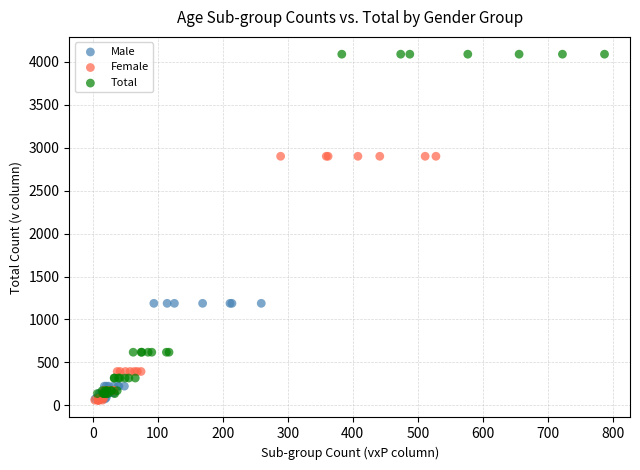

Which series has the widest spread of Y values?

Total